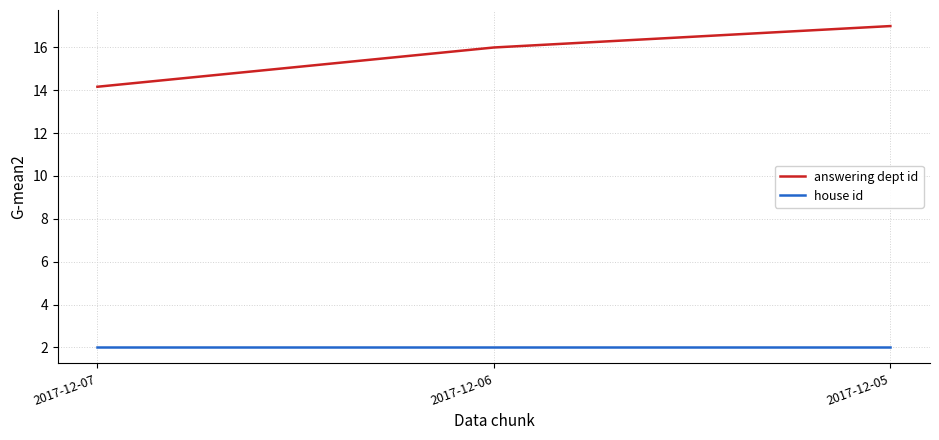

Rank the categories by answering dept id value from highest to lowest.

2017-12-05, 2017-12-06, 2017-12-07